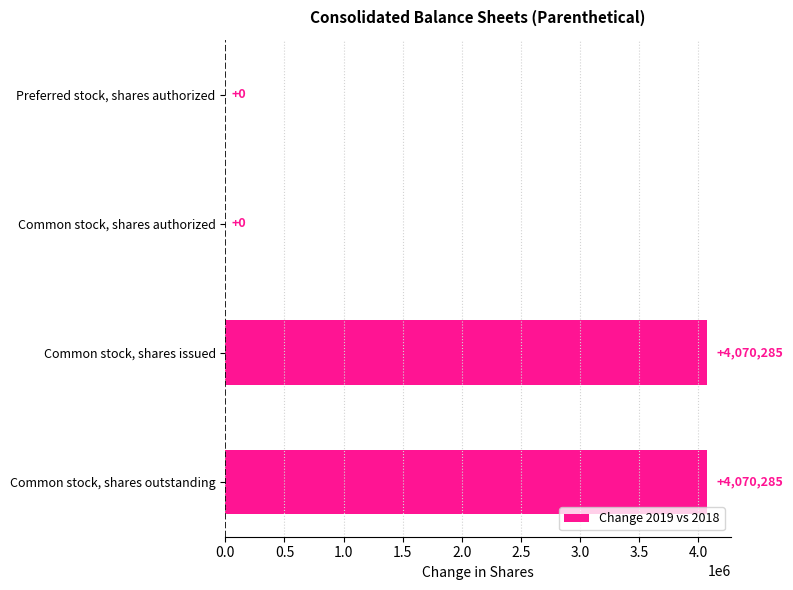

The chart shows a value of 2643986 at Common stock, shares issued. True or false?

False